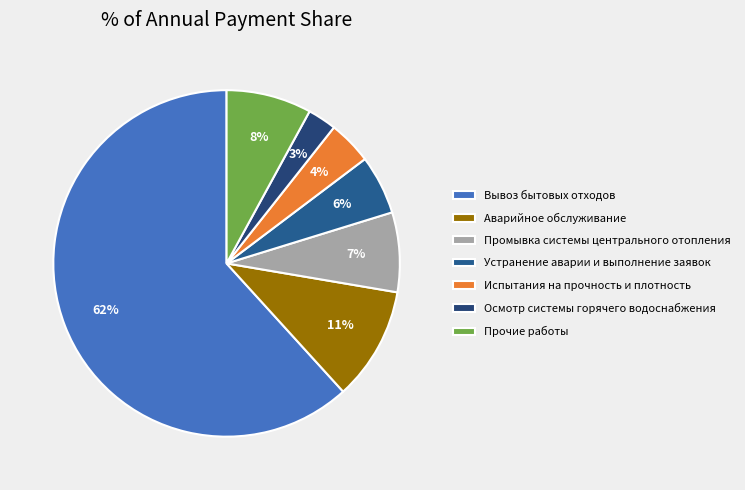

Count the number of slices in the pie.

7